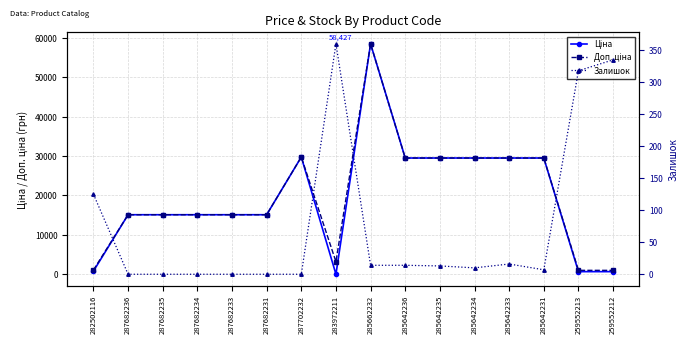

Where is the first local maximum for Ціна?

287702232